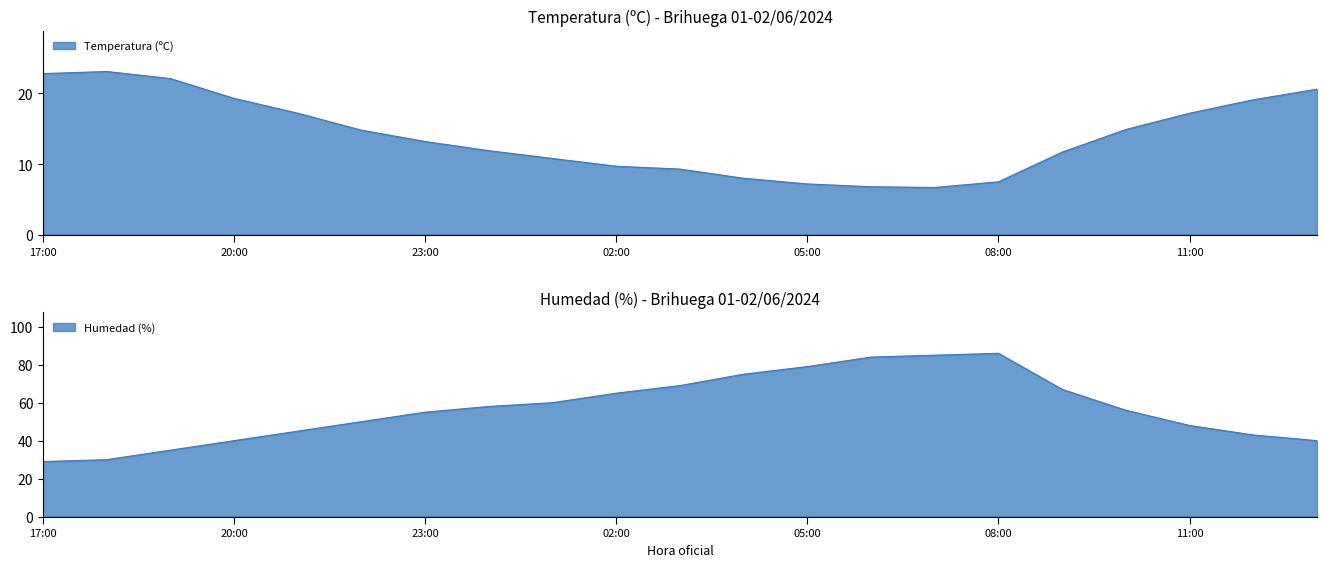

At which category is the sum across all series the highest?

08:00